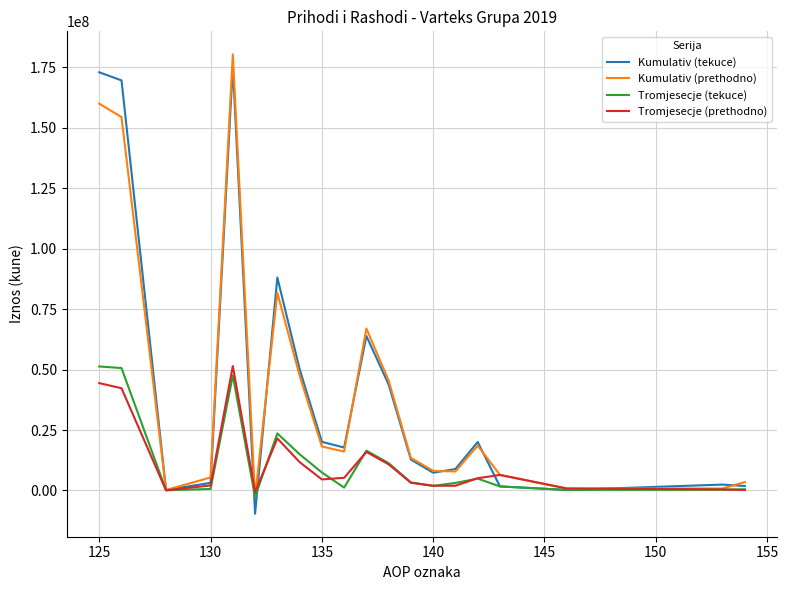

What is the maximum value shown in the chart?

180446271